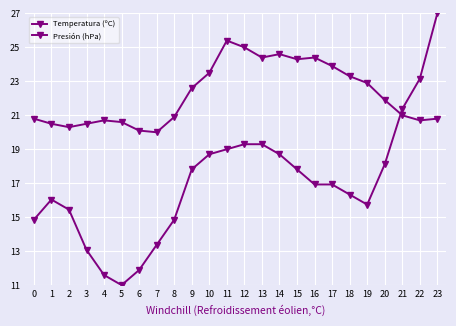

Between 3 and 23, which is larger?

23